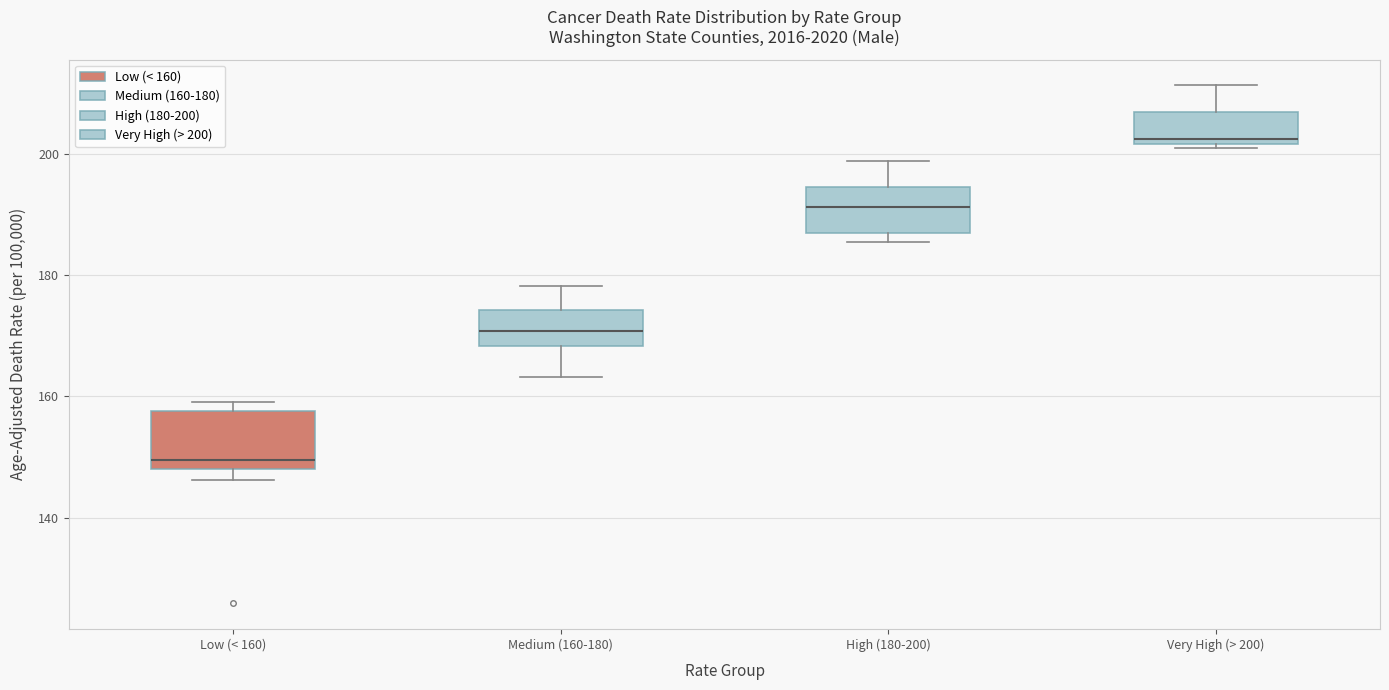

Which box's median line is the lowest?

Low (< 160)